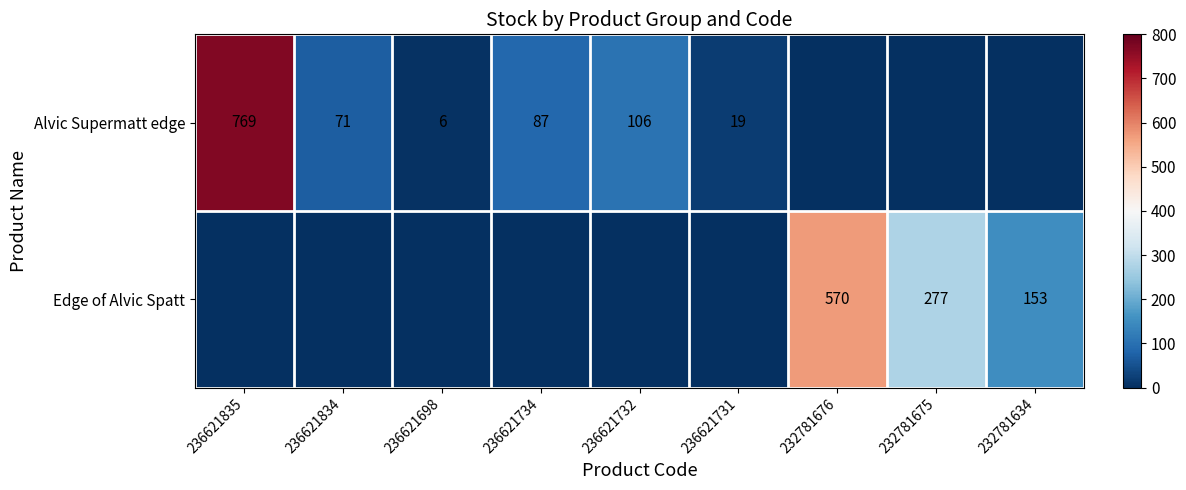

Is it true that Alvic Supermatt edge equals 74 at 236621732?

False